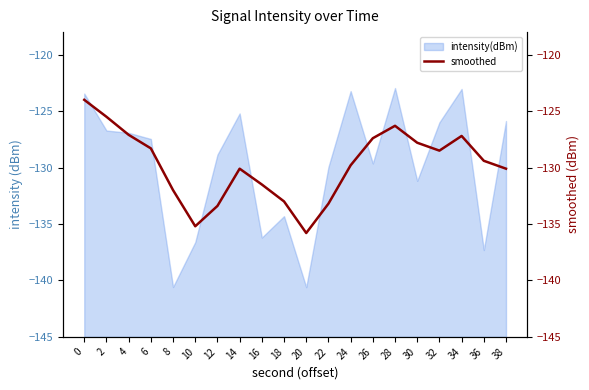

What is the maximum value for intensity(dBm)?

-123.0